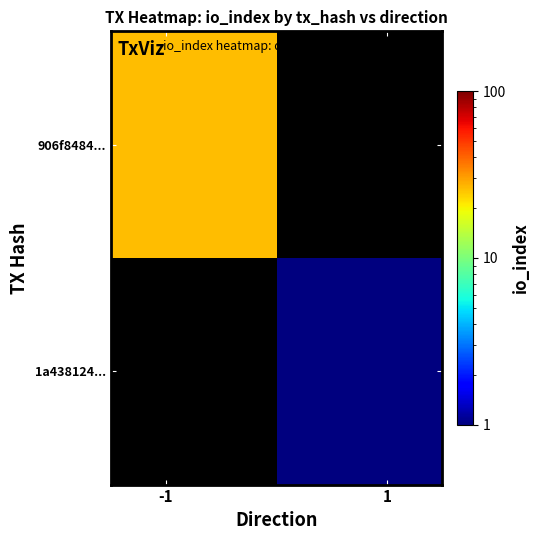

How many values in 1a438124... are above zero?

1